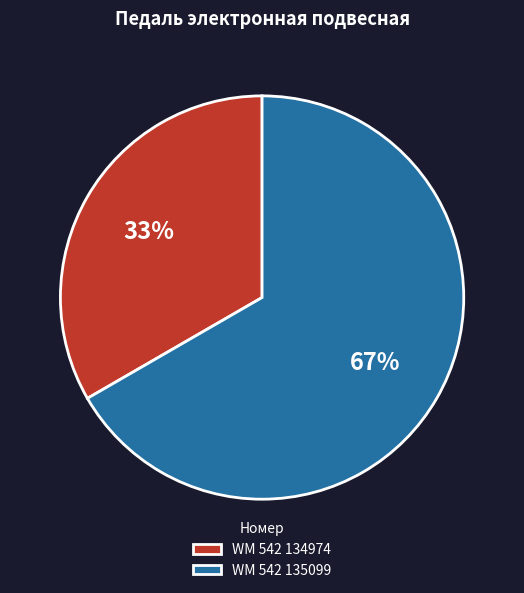

What percentage is the WM 542 135099 slice, to the nearest percent?

67%